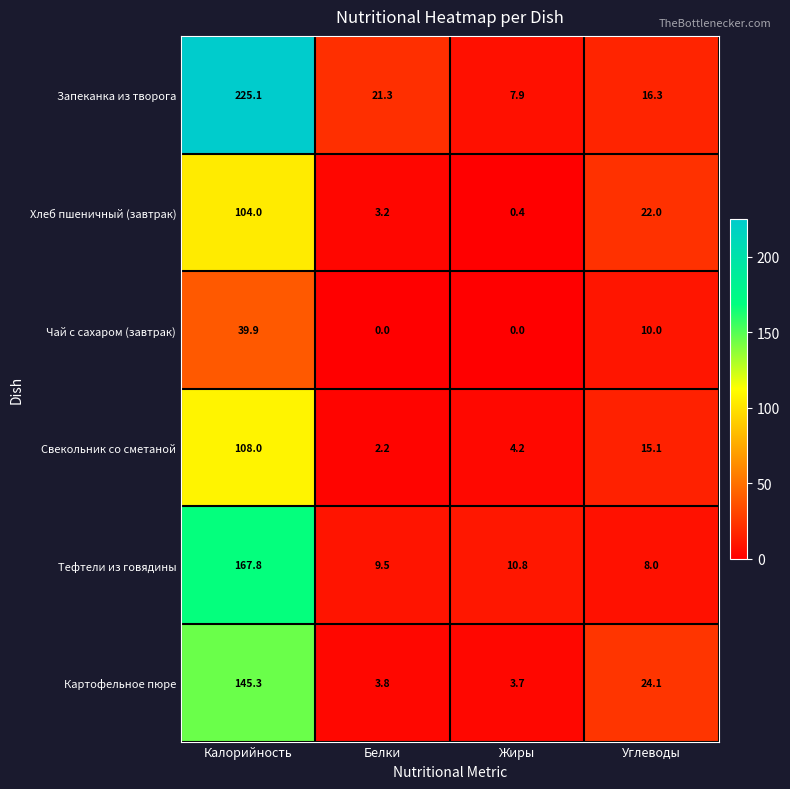

How many data points in Свекольник со сметаной are above 15?

2